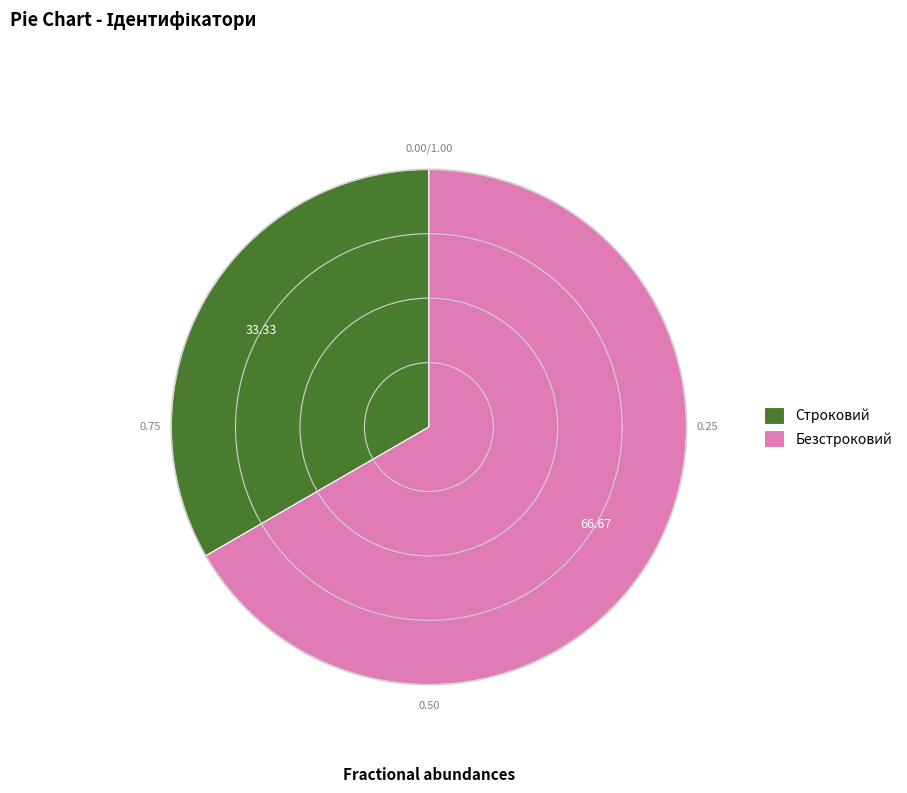

Approximately how many times larger is the value at Строковий compared to Безстроковий?

0.5